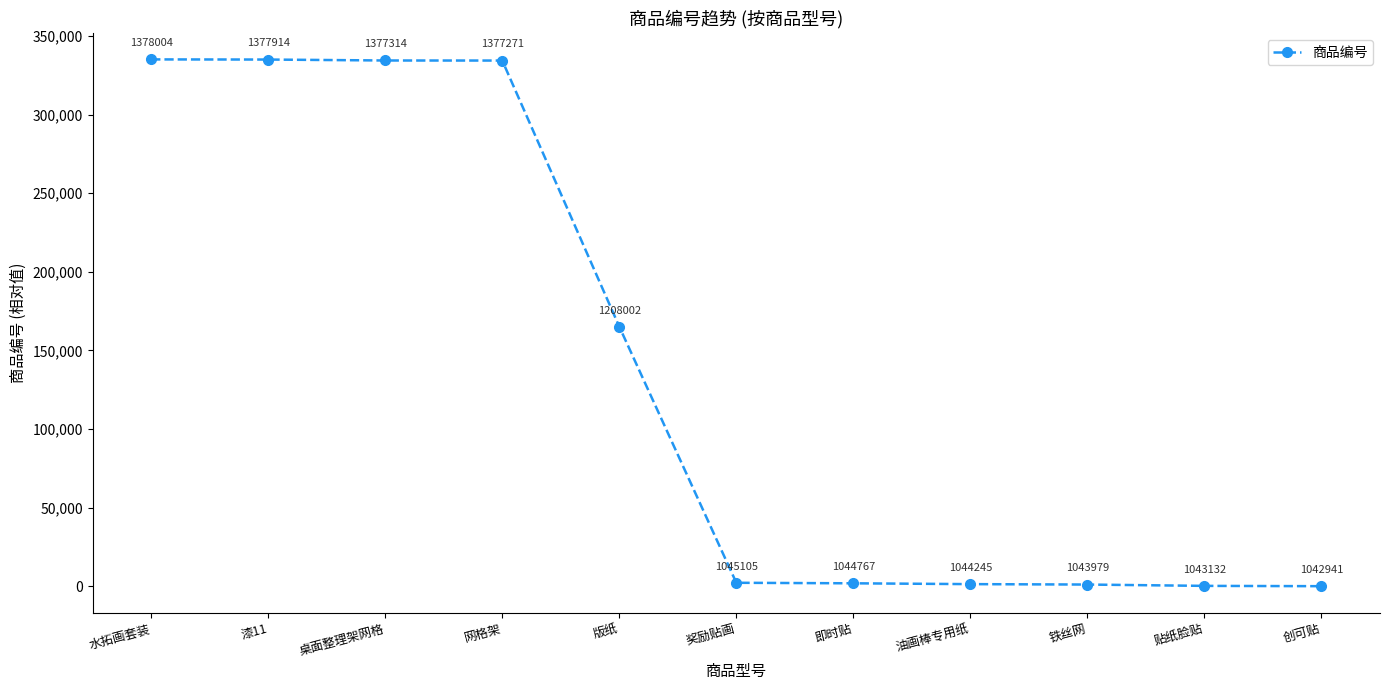

What is the ratio of the value at 水拓画套装 to the value at 铁丝网?

322.8